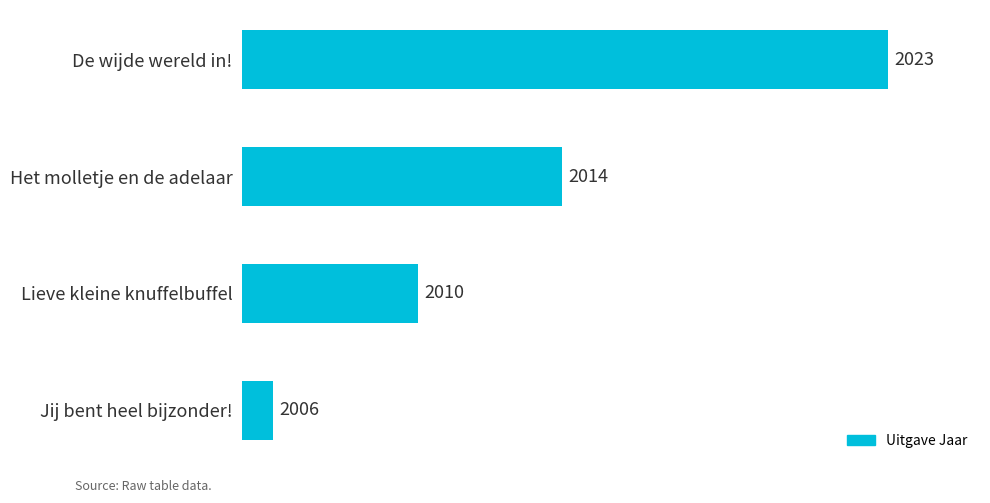

Reading bottom to top, transcribe all the data shown in this chart.

2006	2010	2014	2023